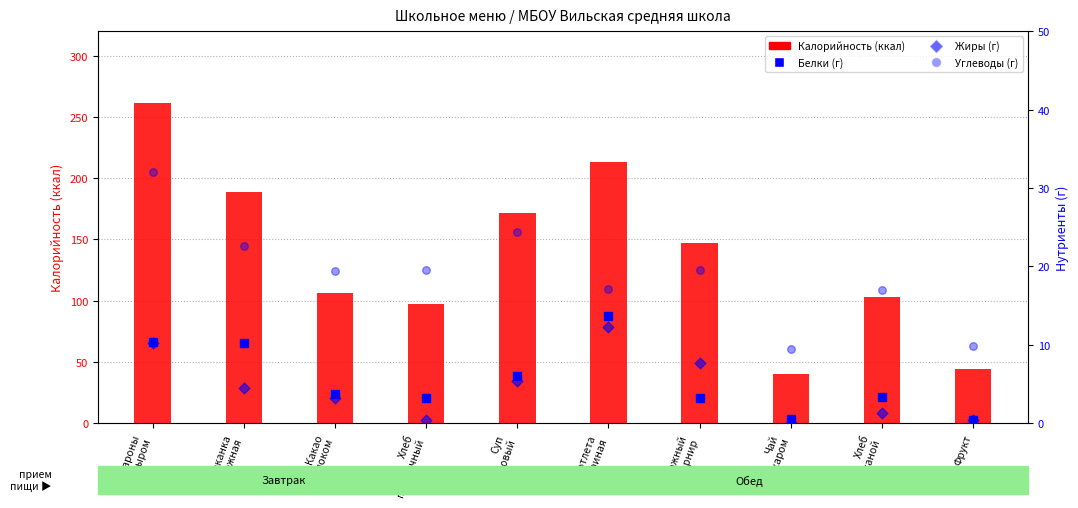

Is the value of Калорийность (ккал) at Фрукт greater than the value of Жиры (г) at Сложный
гарнир?

Yes